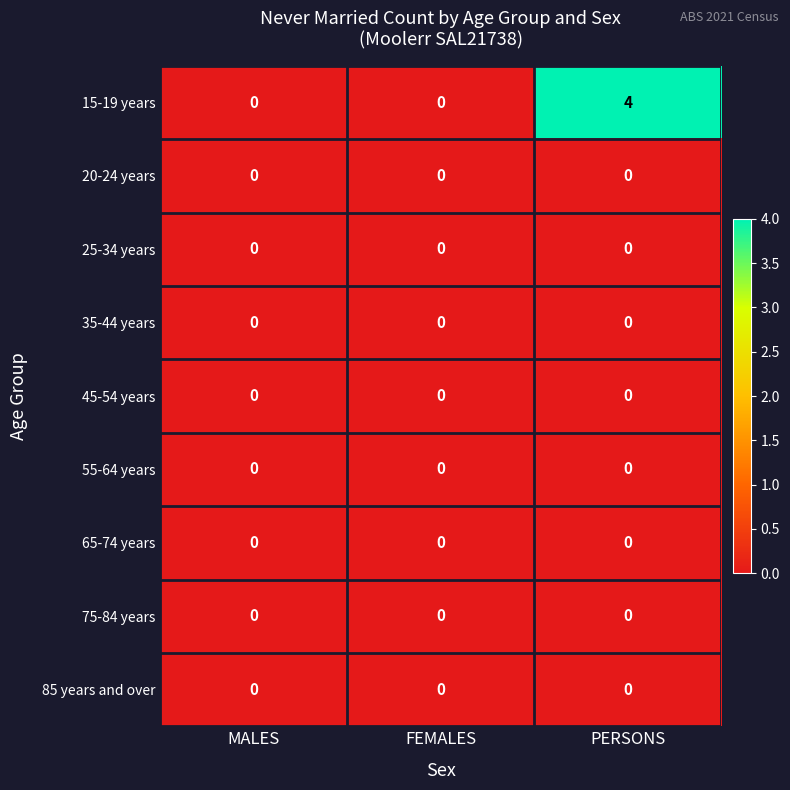

Reading left to right, list all the values displayed in this chart.

15-19 years: 0	0	4
20-24 years: 0	0	0
25-34 years: 0	0	0
35-44 years: 0	0	0
45-54 years: 0	0	0
55-64 years: 0	0	0
65-74 years: 0	0	0
75-84 years: 0	0	0
85 years and over: 0	0	0